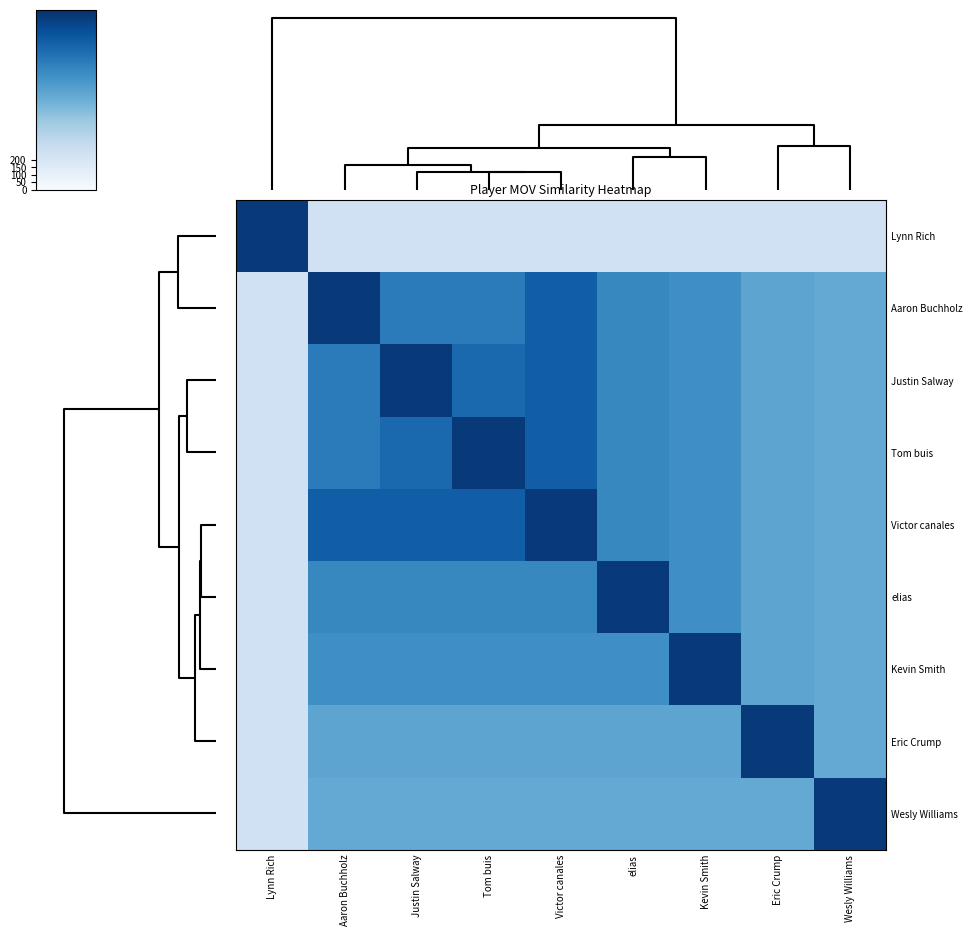

Which series has the largest range (max minus min)?

Lynn Rich